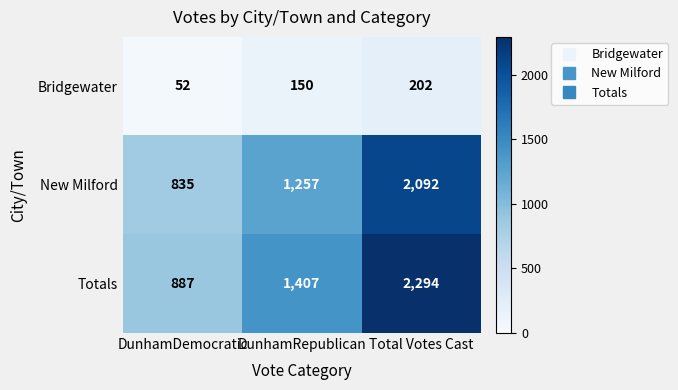

True or false: Totals has a value of 667 at DunhamRepublican.

False